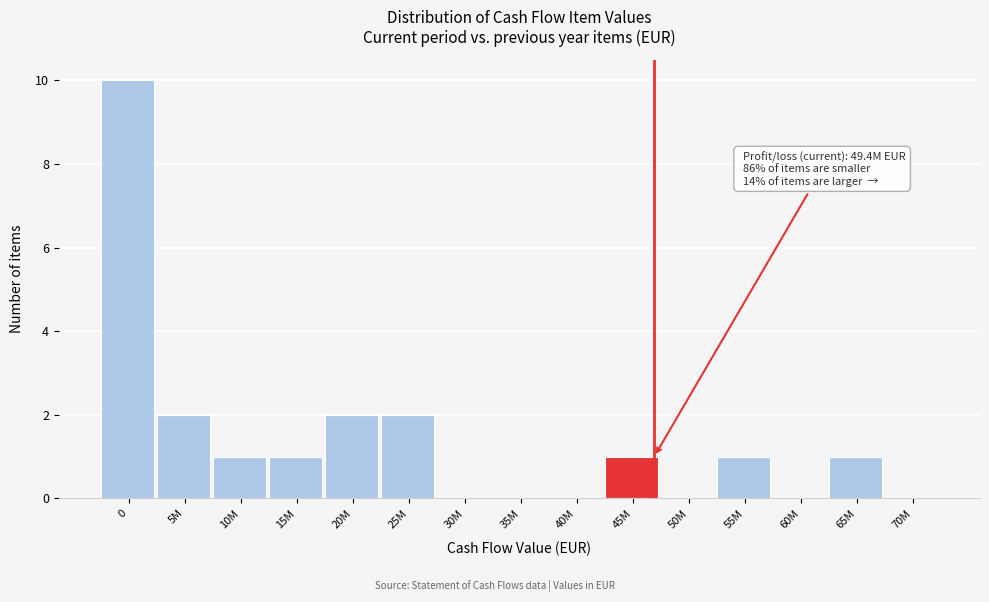

Reading left to right, what are all the values shown in this chart?

0=10	5M=2	10M=1	15M=1	20M=2	25M=2	30M=0	35M=0	40M=0	45M=1	50M=0	55M=1	60M=0	65M=1	70M=0